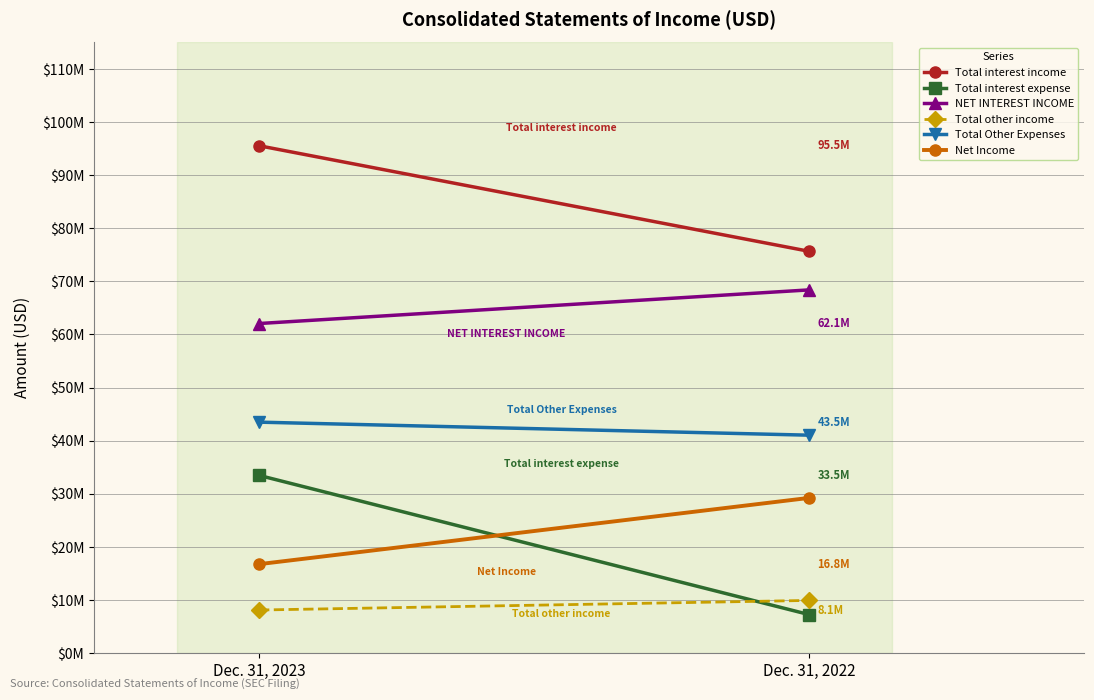

Where is NET INTEREST INCOME nearest to the value 65232000?

Dec. 31, 2023